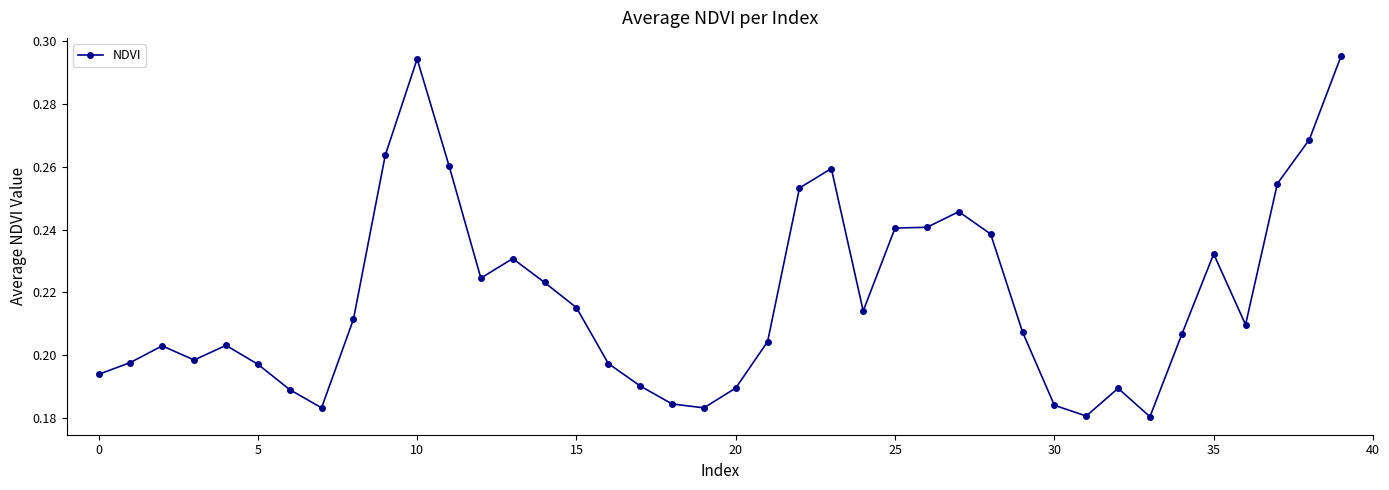

True or false: the data has more than 2 interior local peaks.

True